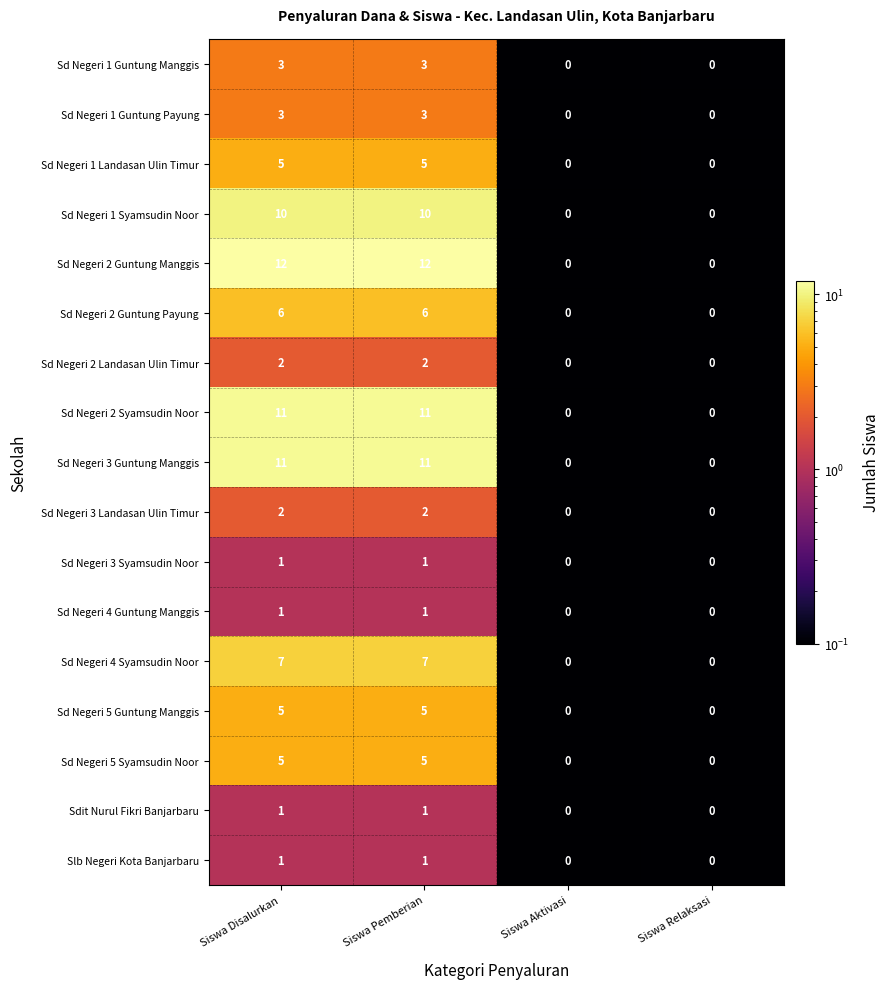

The value of Sd Negeri 1 Landasan Ulin Timur at Siswa Aktivasi is -2. True or false?

False